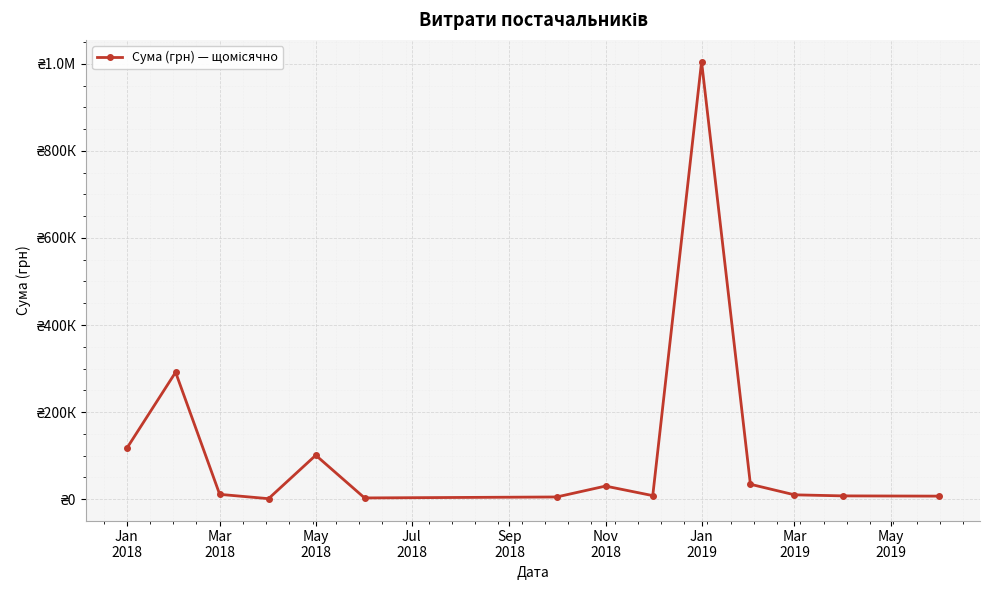

Does the chart have visible grid lines?

Yes